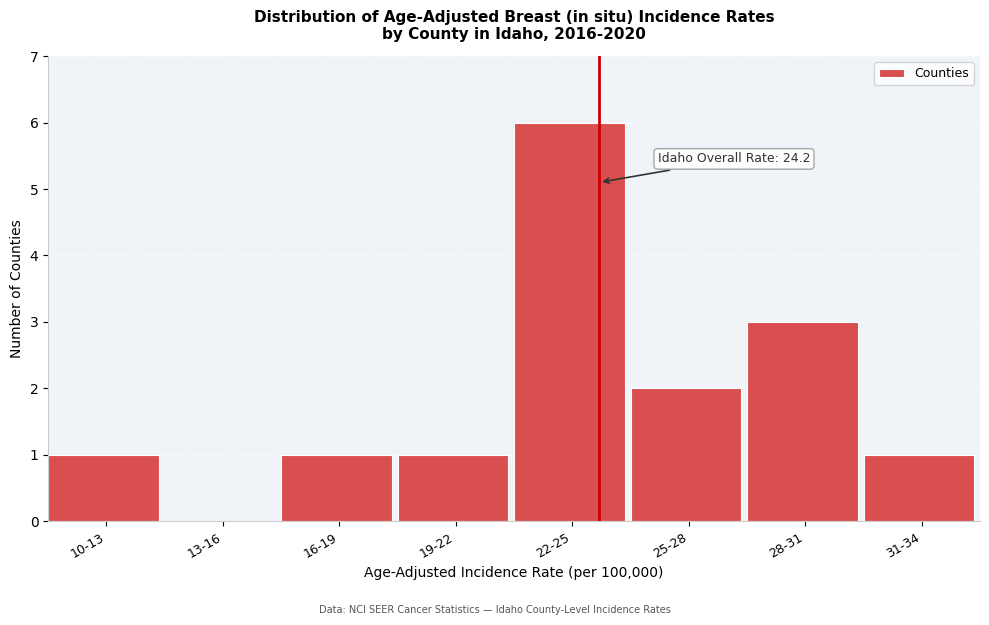

Reading left to right, extract all data points from this chart.

10-13=1	13-16=0	16-19=1	19-22=1	22-25=6	25-28=2	28-31=3	31-34=1